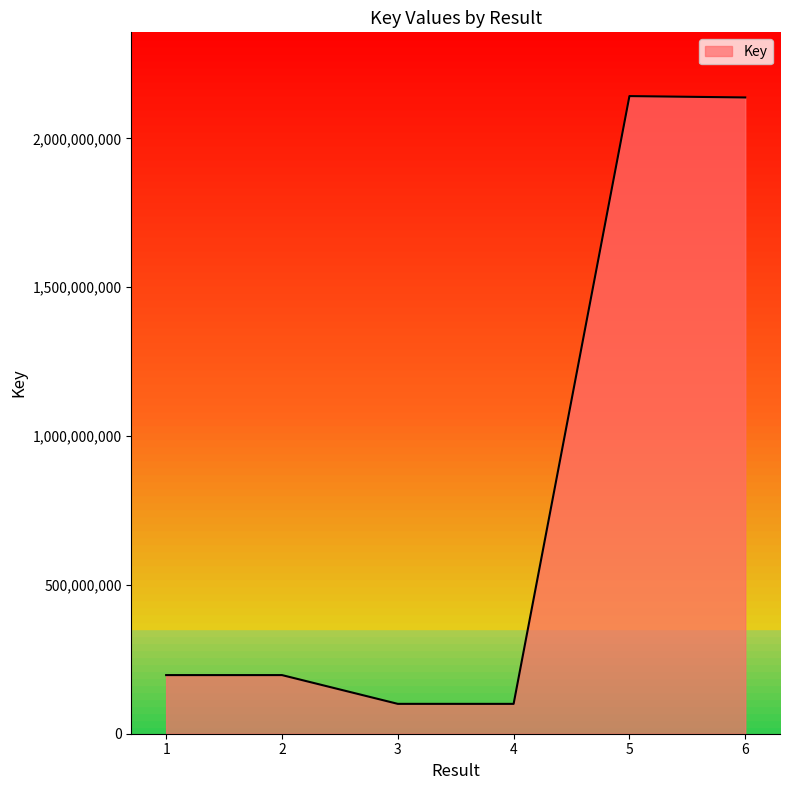

Rank the categories by value from lowest to highest.

4, 3, 1, 2, 6, 5